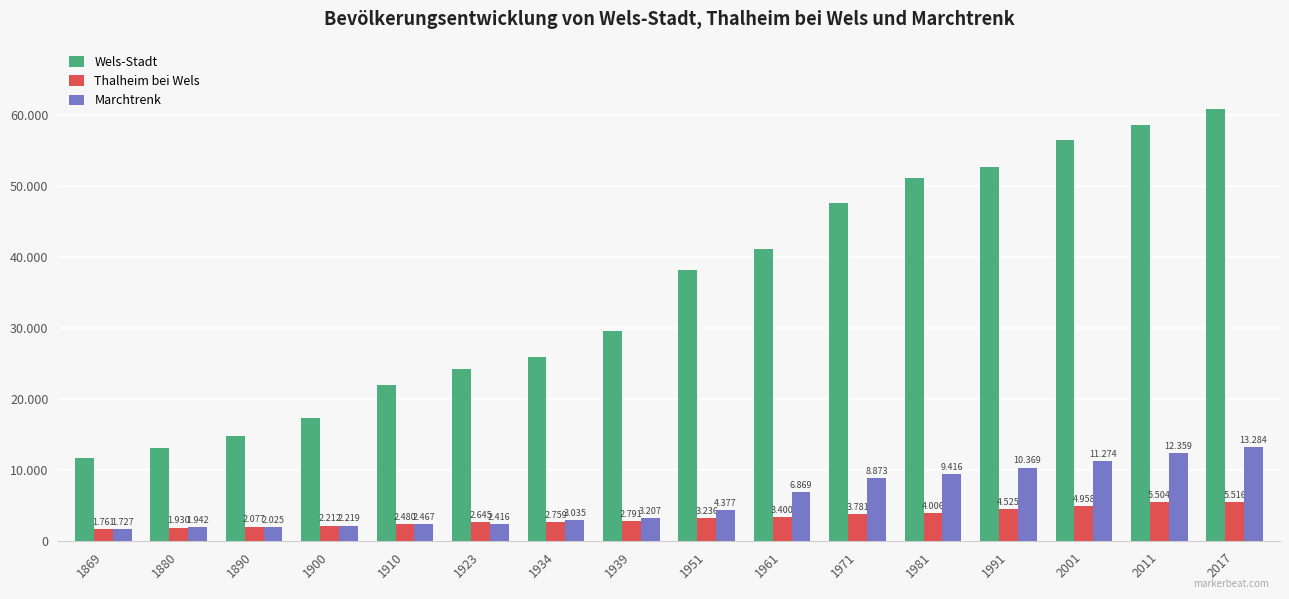

Are the bars horizontal?

No